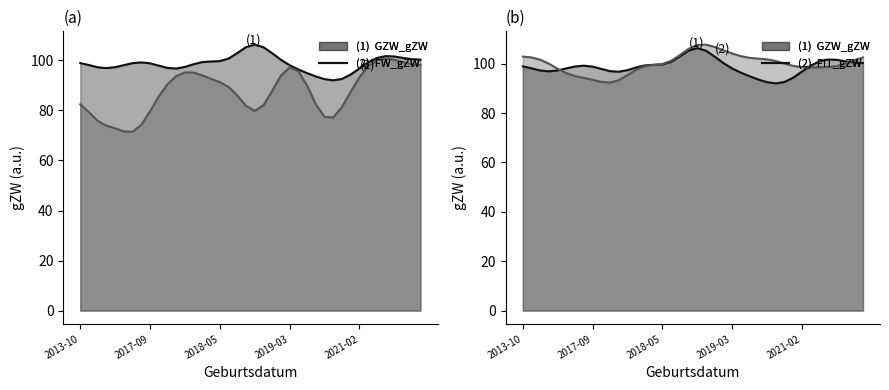

Reading right to left, extract all data points from this chart.

GZW_gZW: 100.3	100.5	101.0	101.5	101.7	100.9	99.2	96.8	94.3	92.6	92.0	92.5	93.6	94.9	96.4	98.1	100.2	102.8	105.2	106.3	105.3	102.9	100.7	99.7	99.5	99.3	98.5	97.4	96.7	97.0	97.9	98.8	99.2	98.9	98.1	97.3	96.9	97.2	98.1	98.9
FW_gZW: 98.0	98.5	99.3	100.2	100.7	100.0	97.6	93.2	87.5	81.4	77.2	77.4	82.5	89.9	95.7	97.1	93.9	87.8	82.1	79.8	81.8	85.9	89.4	91.3	92.6	94.0	95.1	95.2	93.7	90.5	85.6	79.6	74.2	71.5	71.6	72.8	73.9	75.8	79.3	82.4
FIT_gZW: 102.5	101.4	100.0	99.0	98.6	98.6	98.5	98.6	99.1	100.0	101.1	101.8	102.0	102.4	103.0	104.1	105.4	106.8	107.7	107.6	106.0	103.4	101.1	99.9	99.5	99.0	97.6	95.4	93.3	92.3	92.6	93.5	94.2	95.0	96.1	97.9	100.0	101.6	102.5	102.9